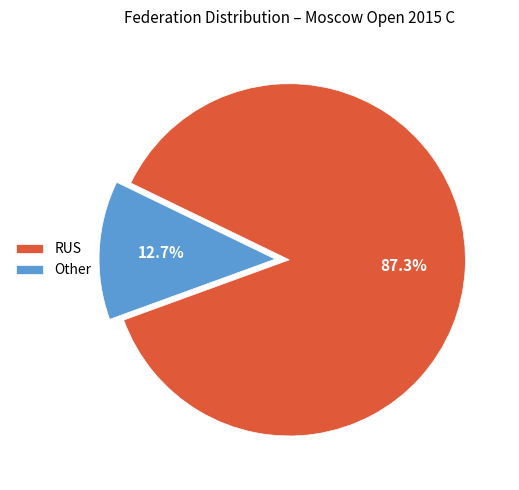

True or false: RUS accounts for 87% of the total.

True